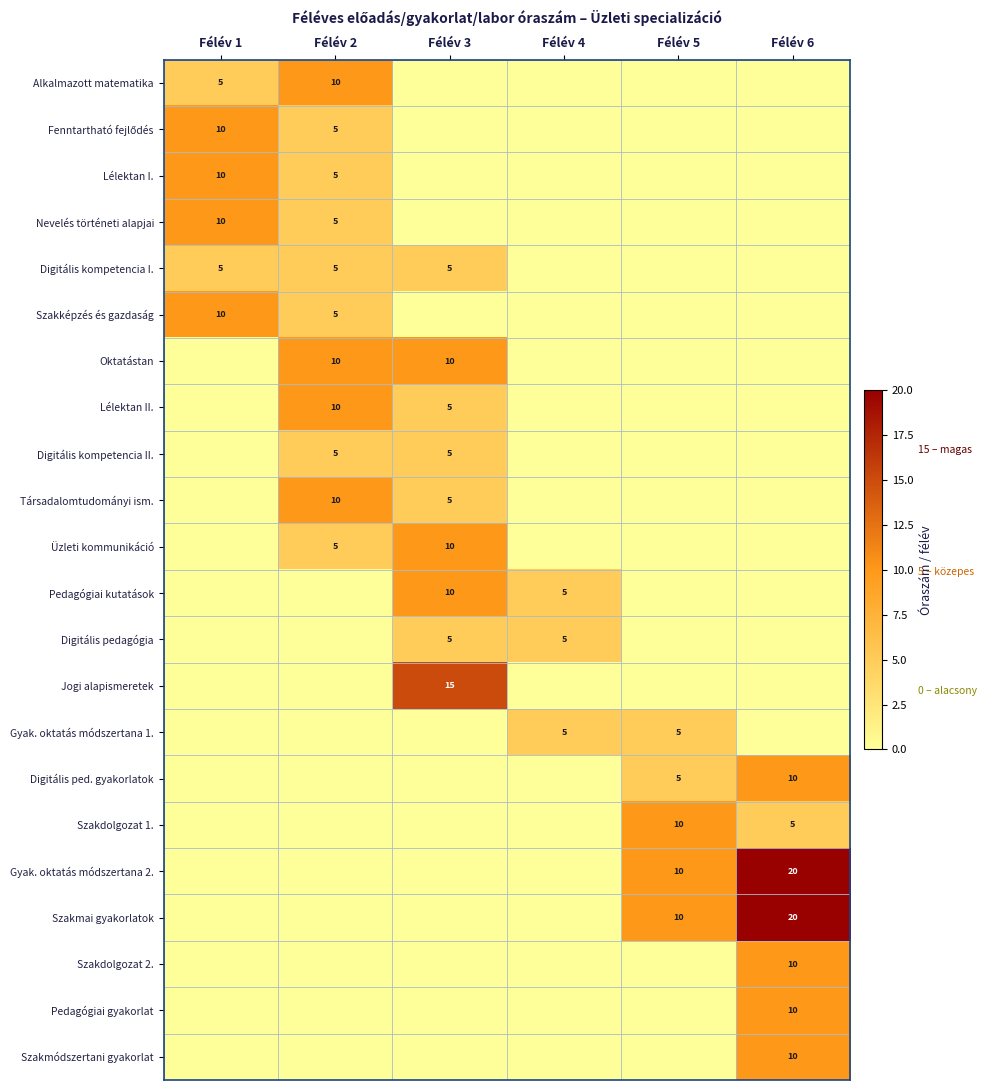

What is the greatest value displayed?

20